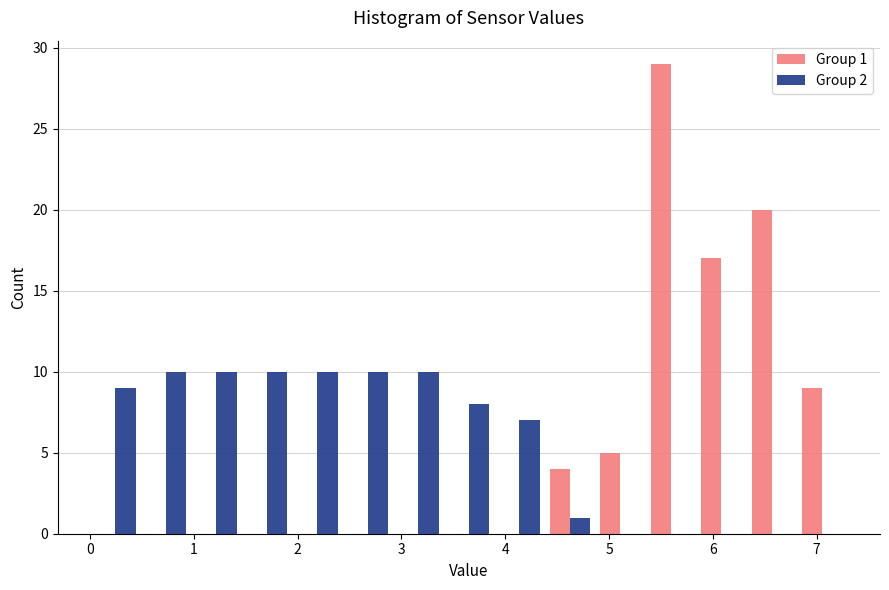

In the Group 1 series, which range on the x-axis has the tallest bar?

5.4 to 5.8